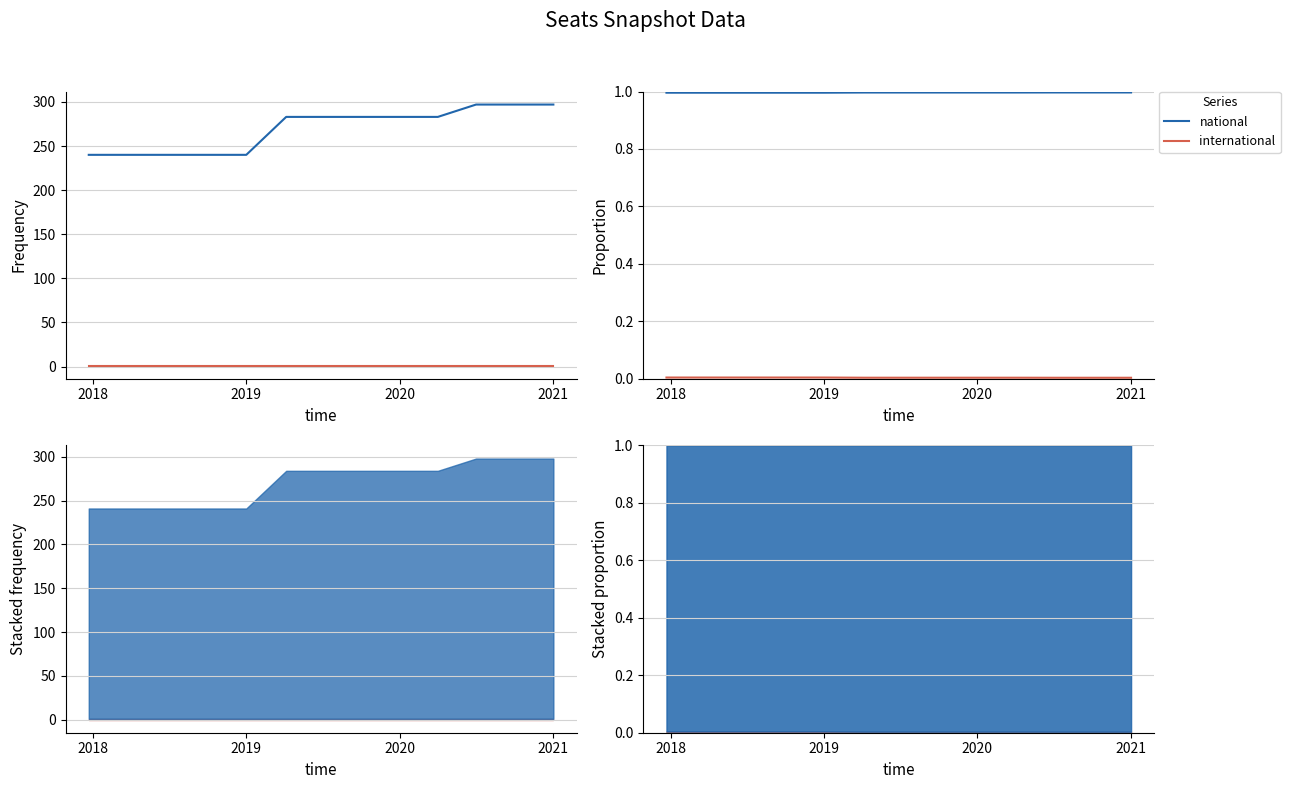

Does the chart have visible grid lines?

Yes